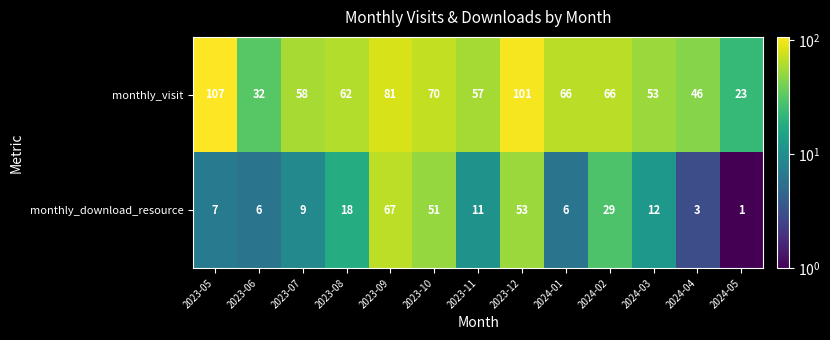

List the series in order of their peak value, lowest first.

monthly_download_resource, monthly_visit